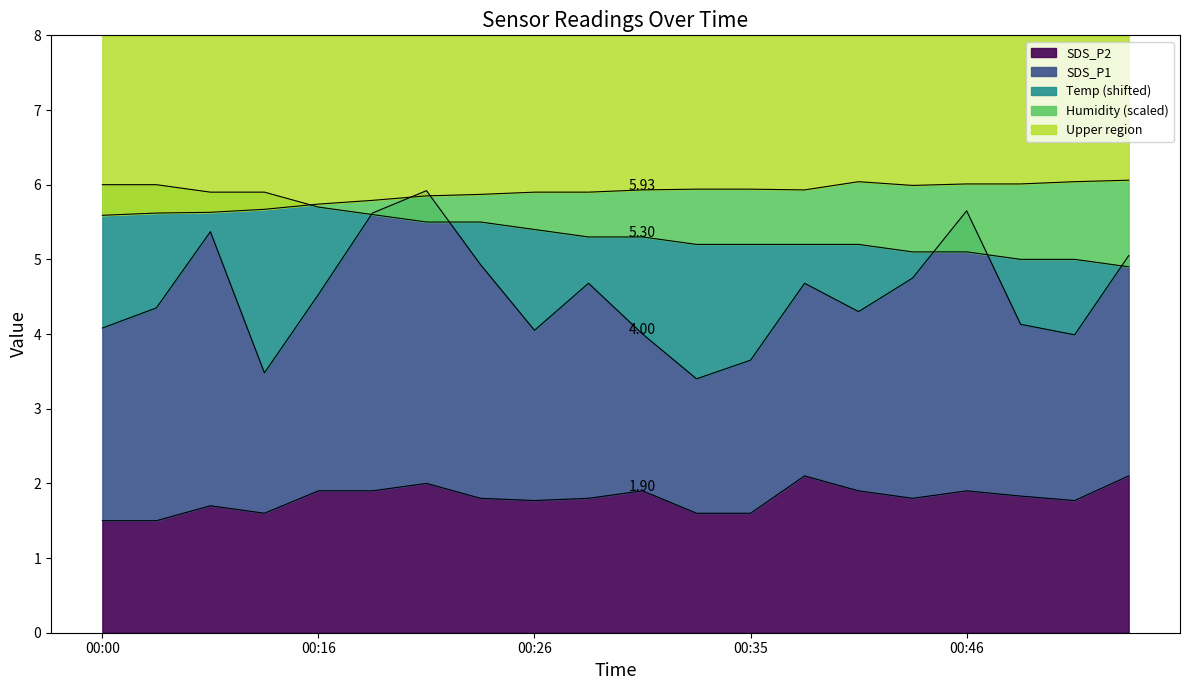

At which label does Humidity reach its minimum?

00:00